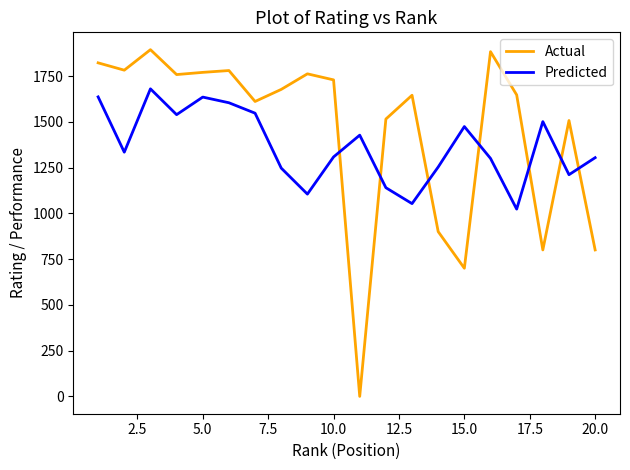

Which series ends up on top after the final intersection of Predicted and Actual?

Predicted